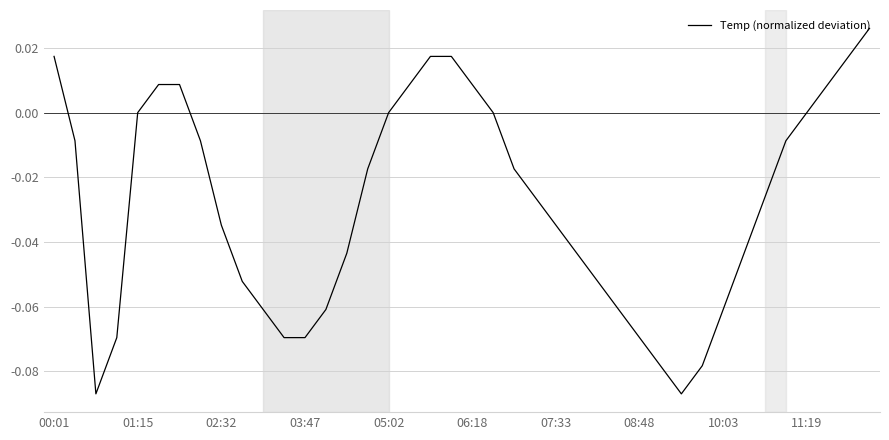

Is this an area chart (filled region under the line)?

No